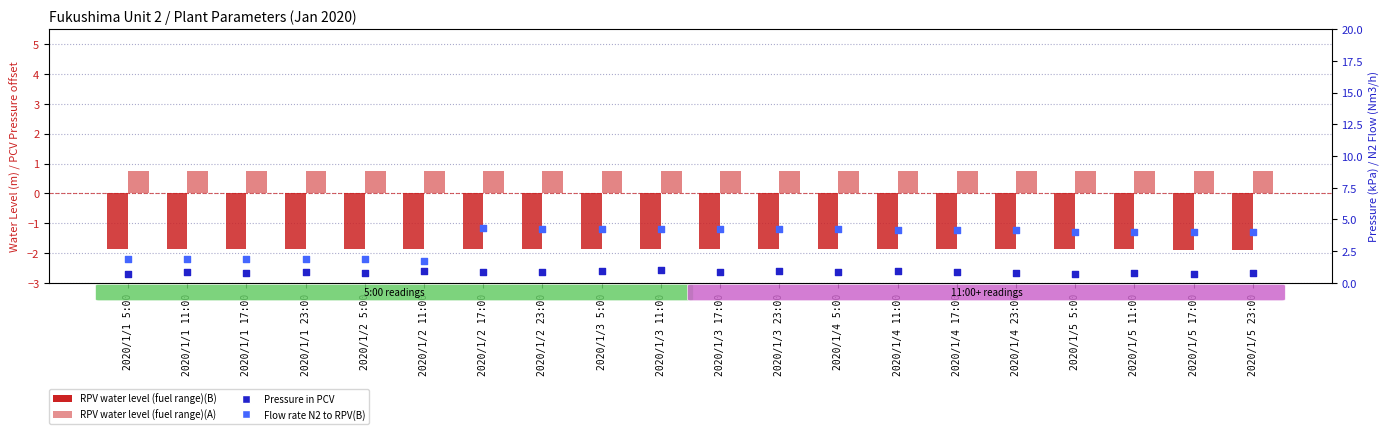

Is the value of RPV water level (fuel range)(B) at 2020/1/3 17:00 greater than the value of Flow rate N2 to RPV(B) at 2020/1/1 5:00?

No